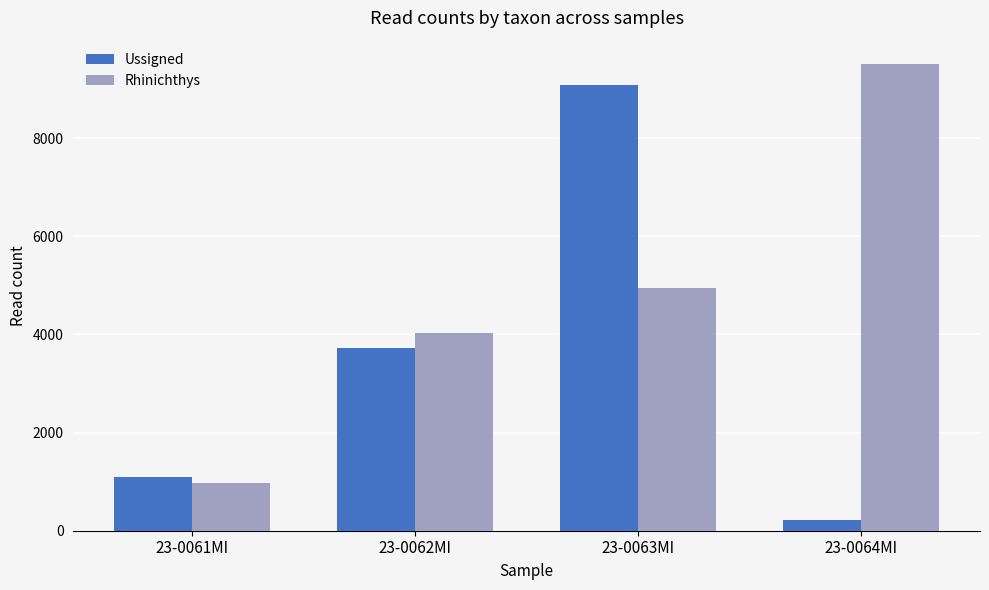

What is the value of the Rhinichthys bar at the 1st from the left?

966